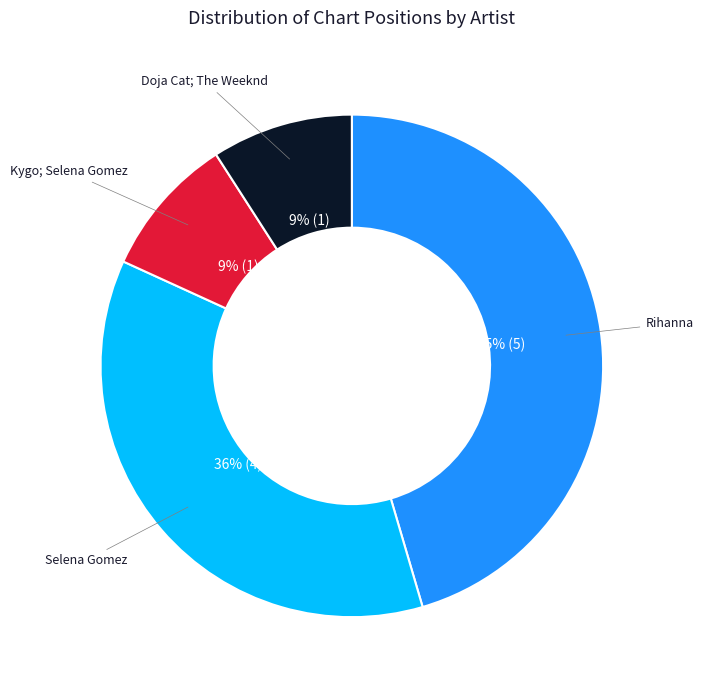

To the nearest percent, what is the difference between the largest and smallest slice percentages?

36%